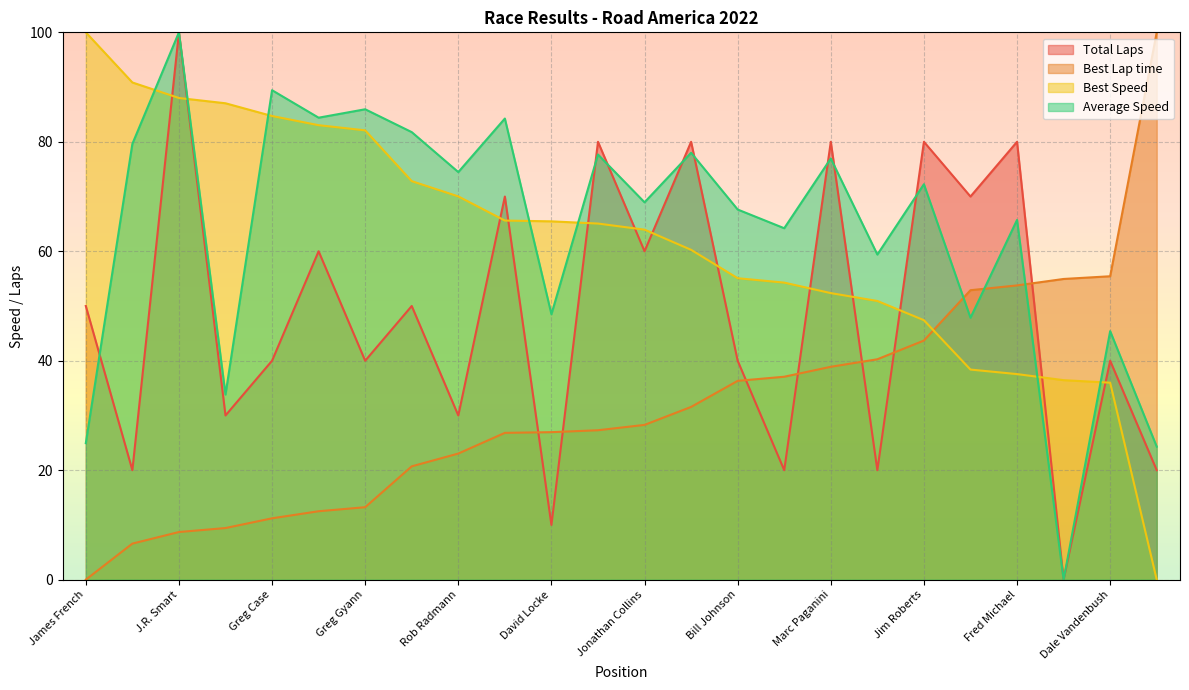

At which label does Total Laps reach its minimum?

Mike Beauchamp